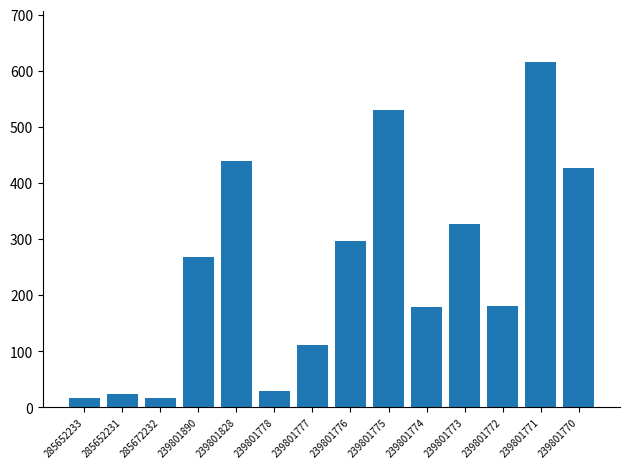

What is the difference between the maximum and minimum values?

599